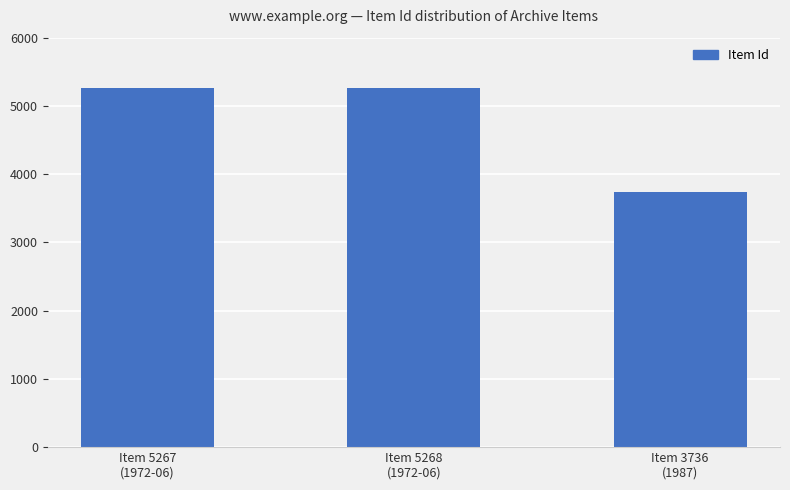

What position from the right is Item 3736
(1987)?

1